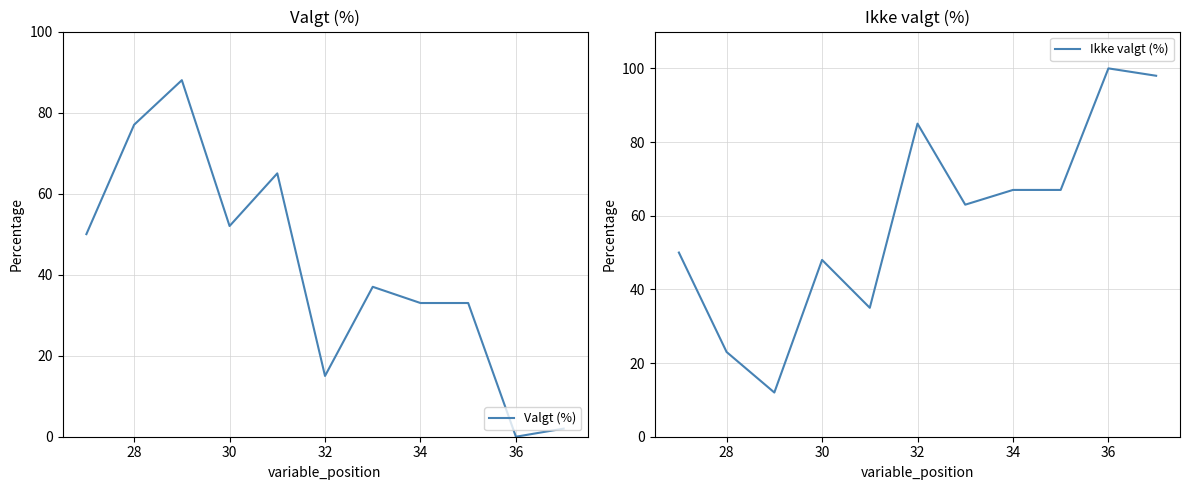

At how many categories does at least one series exceed 27?

11